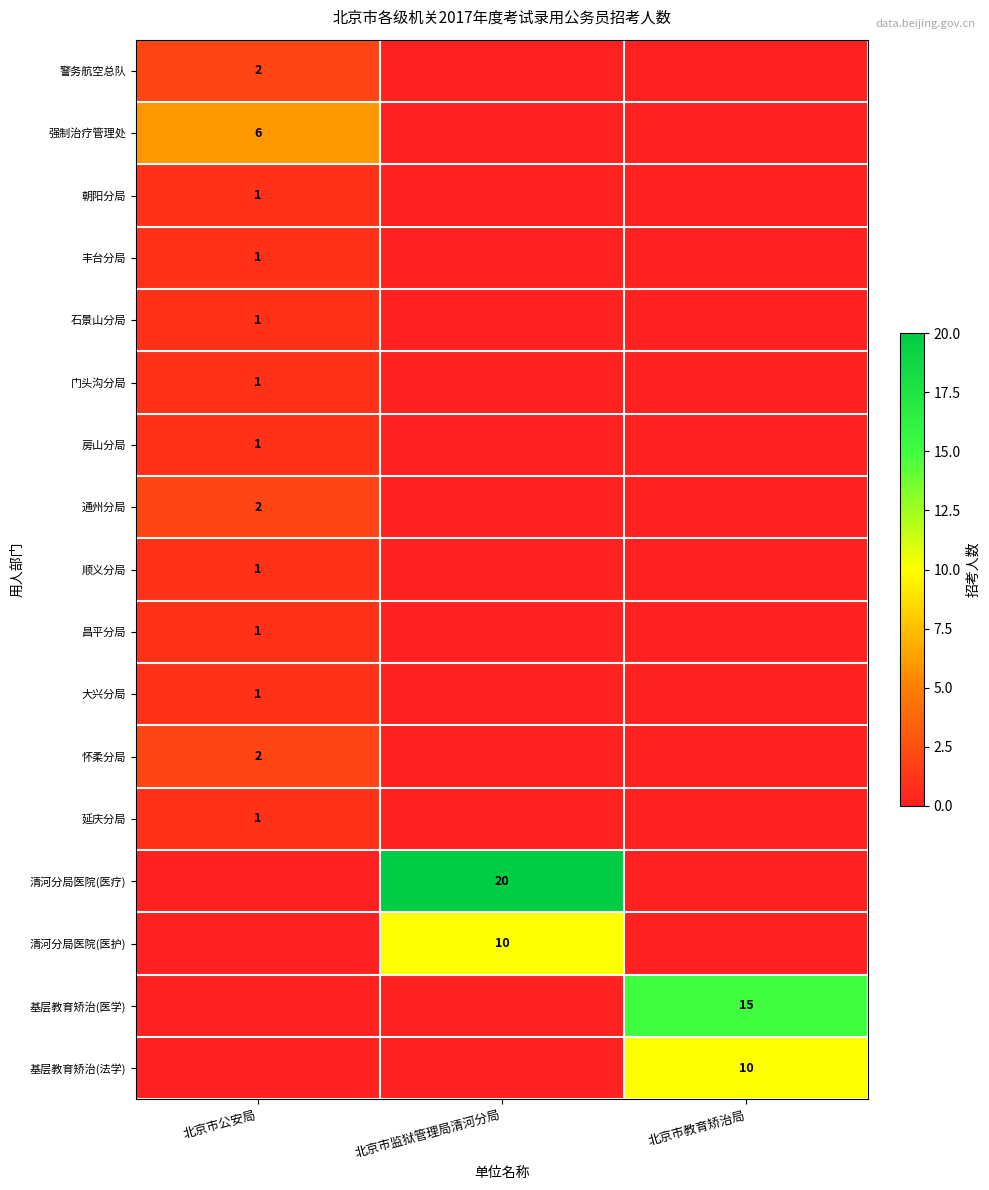

Is the value of 清河分局医院(医疗) at 北京市监狱管理局清河分局 greater than the value of 朝阳分局 at 北京市公安局?

Yes